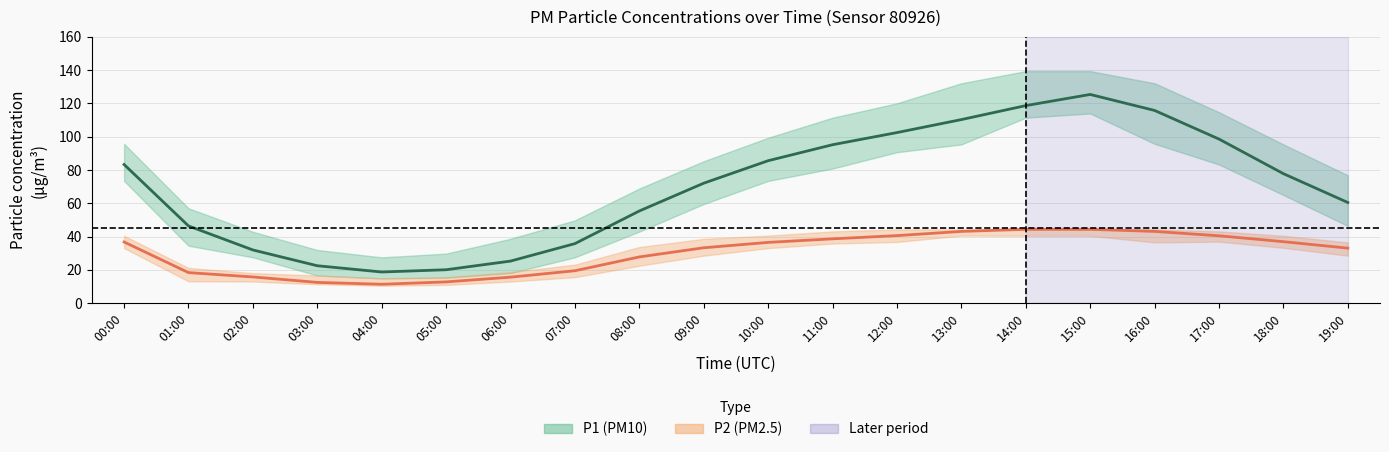

What is the label of the 17th point from the right?

03:00